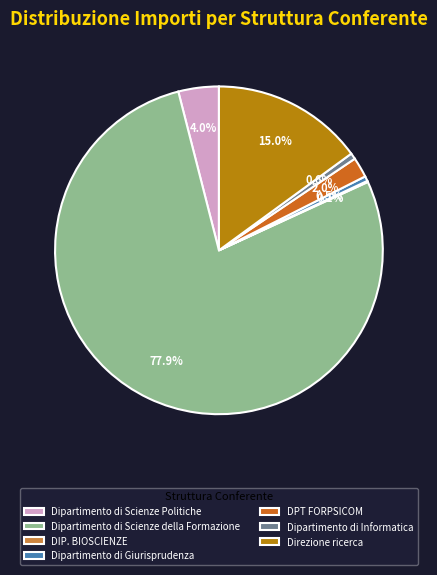

Between Dipartimento di Scienze della Formazione and Dipartimento di Informatica, which is larger?

Dipartimento di Scienze della Formazione